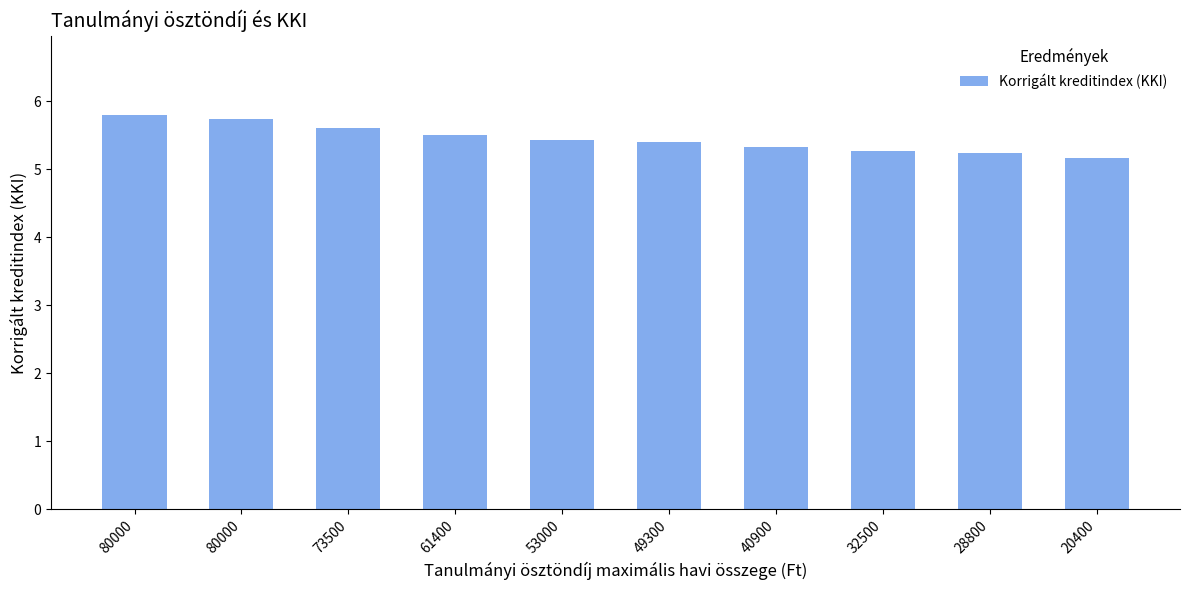

How many bars are there in total?

10